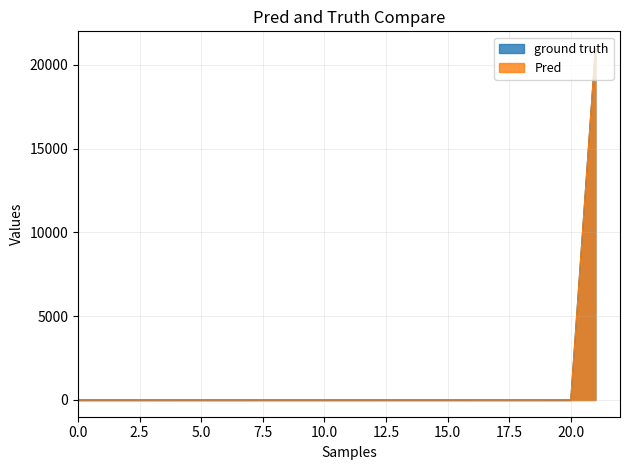

How many values in ground truth are above zero?

21